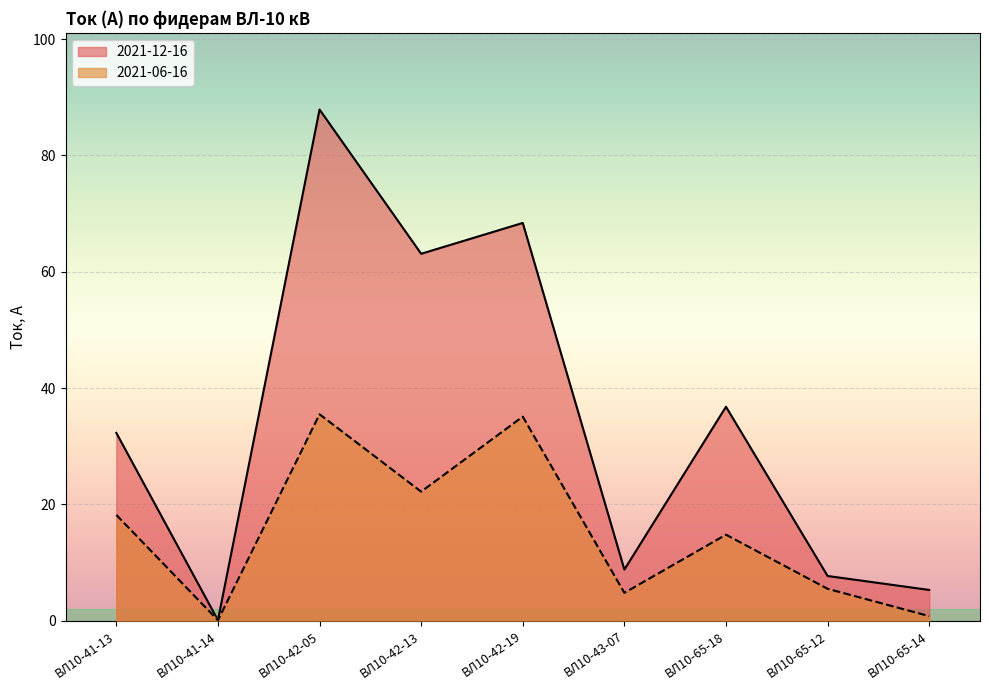

At which label is 2021-12-16 closest to 43?

ВЛ10-65-18